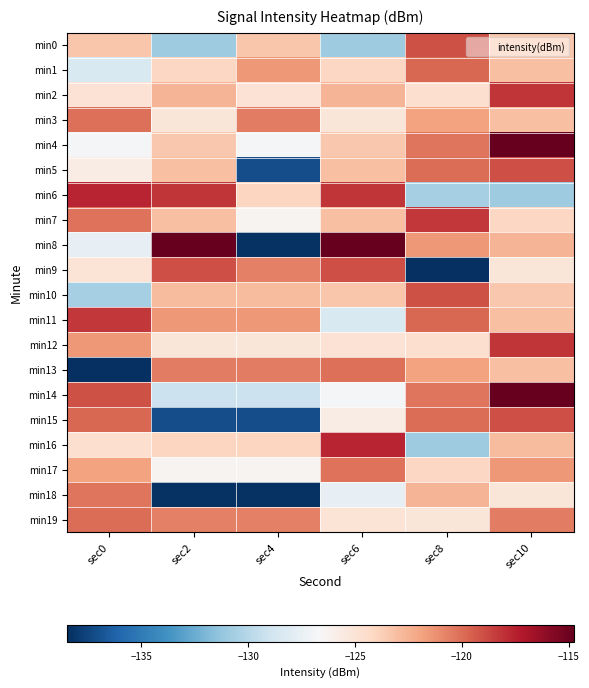

Rank the series by their maximum value, from lowest to highest.

min18, min17, min3, min13, min19, min1, min0, min10, min5, min9, min15, min7, min11, min2, min12, min6, min16, min4, min8, min14